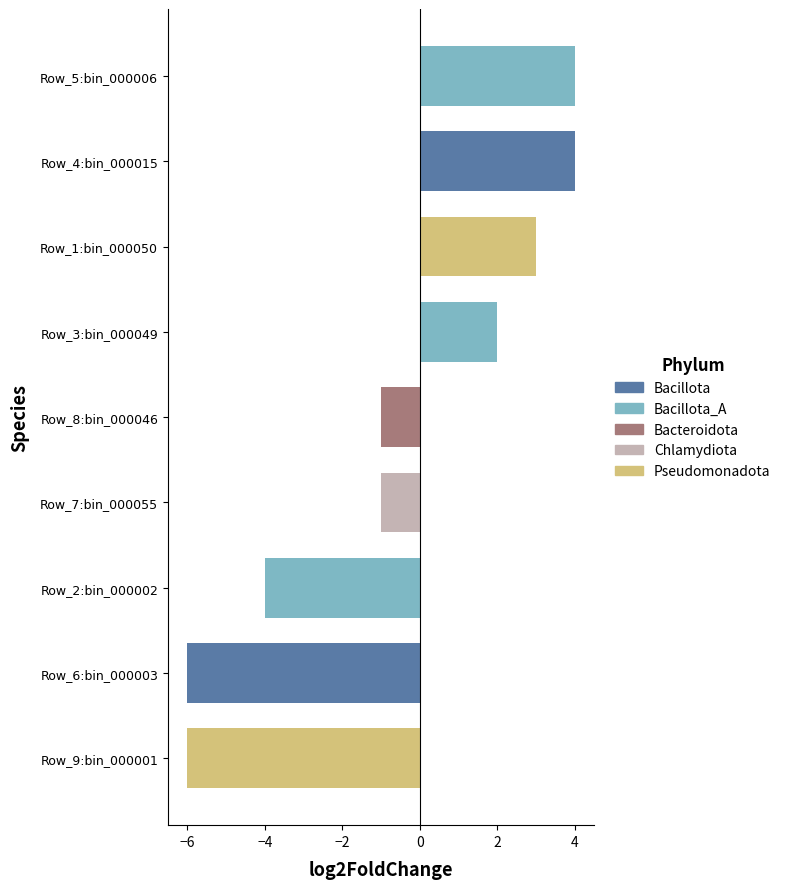

What is the change in value from Row_3:bin_000049 to Row_5:bin_000006?

+2